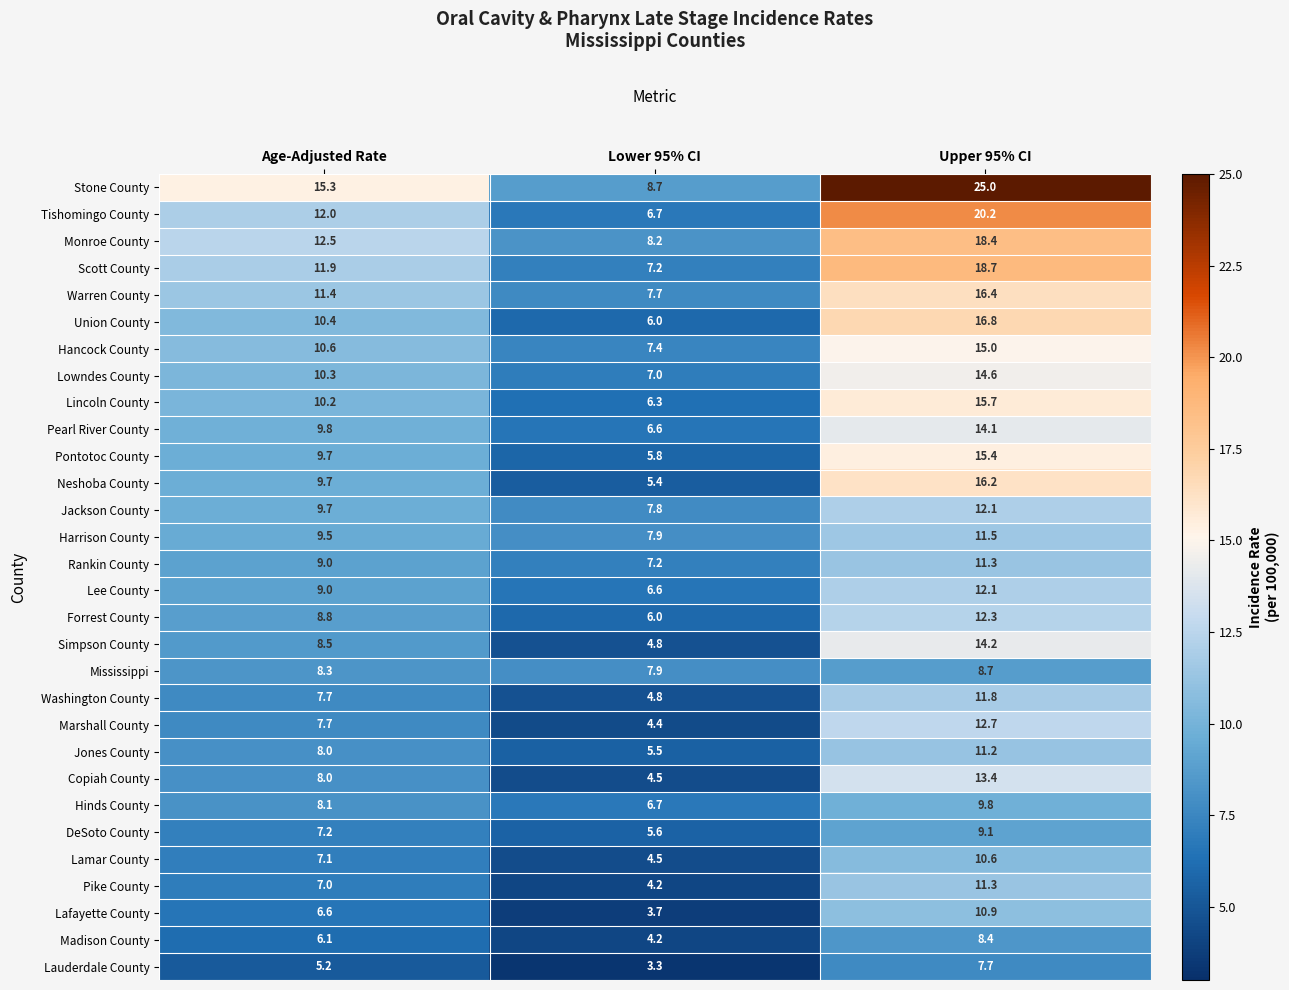

Which label corresponds to the largest value in the chart?

Upper 95% CI